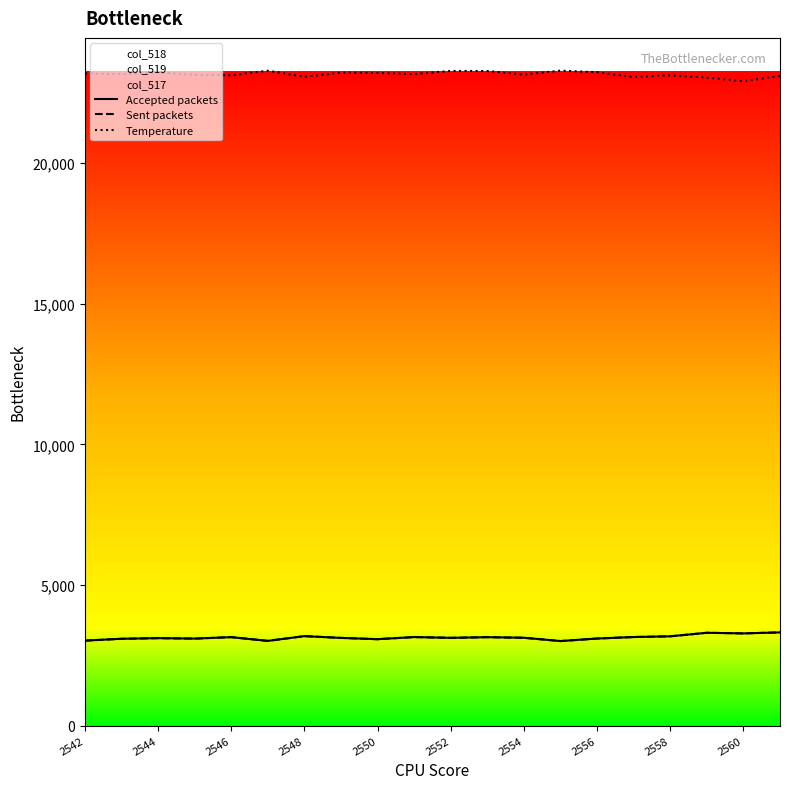

What is the difference between the second highest and minimum values in the Sent packets series?

294